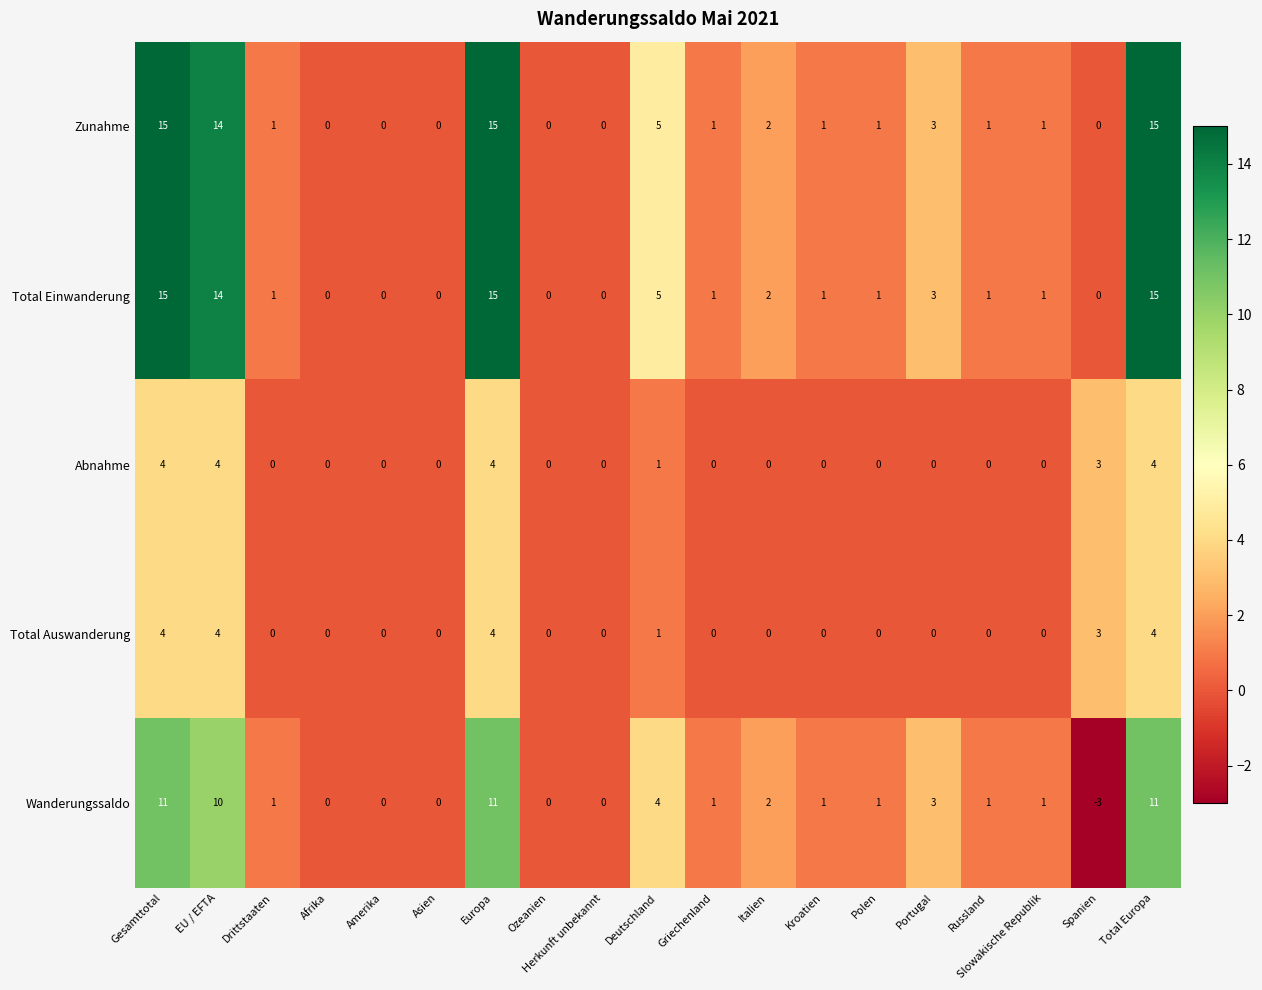

Is it true that Zunahme equals 2 at Drittstaaten?

False